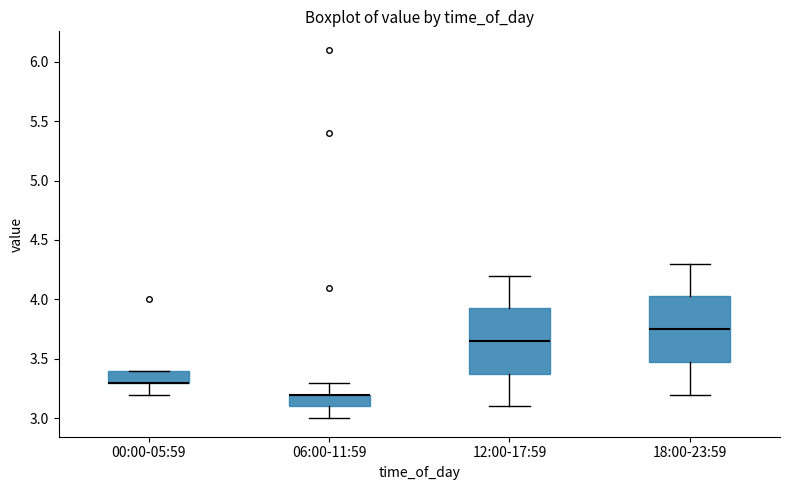

Reading left to right, read every box against the y-axis: the position of its median line, the range the box covers, and the ends of its whiskers. The values are not printed on the chart, so give them approximately, as read against the axis.

00:00-05:59: median 3.30 (drawn on the box's lower edge), box 3.30 to 3.40, whiskers 3.20 to 3.40
06:00-11:59: median 3.20 (drawn on the box's upper edge), box 3.10 to 3.20, whiskers 3.00 to 3.30
12:00-17:59: median 3.65, box 3.40 to 3.95, whiskers 3.10 to 4.20
18:00-23:59: median 3.75, box 3.50 to 4.05, whiskers 3.20 to 4.30